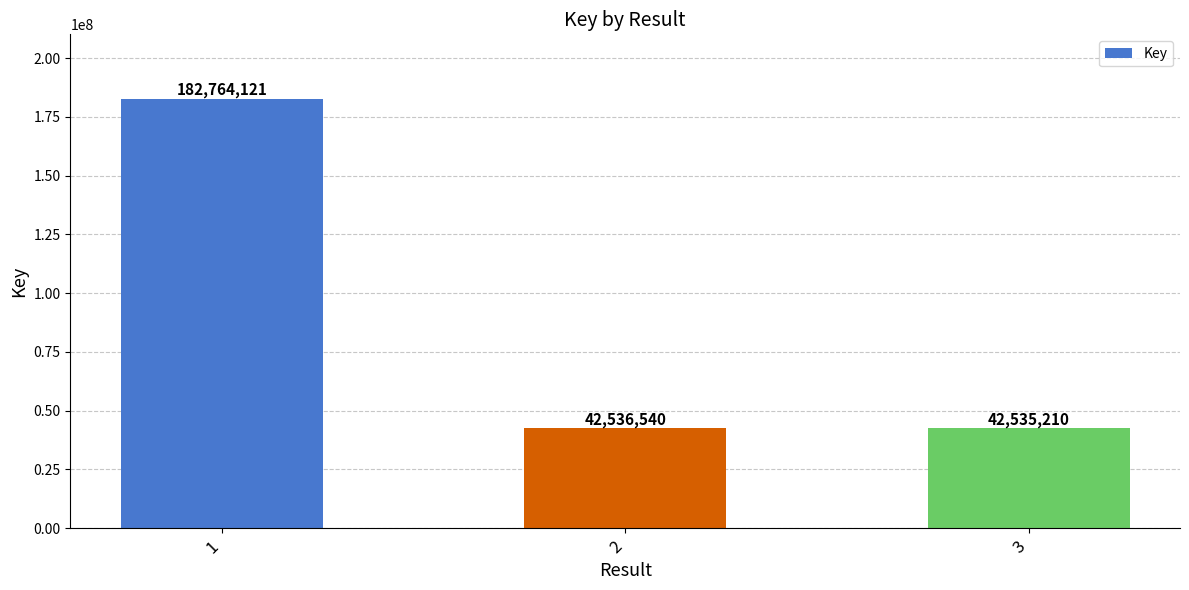

The chart shows a value of 182764121 at 1. True or false?

True